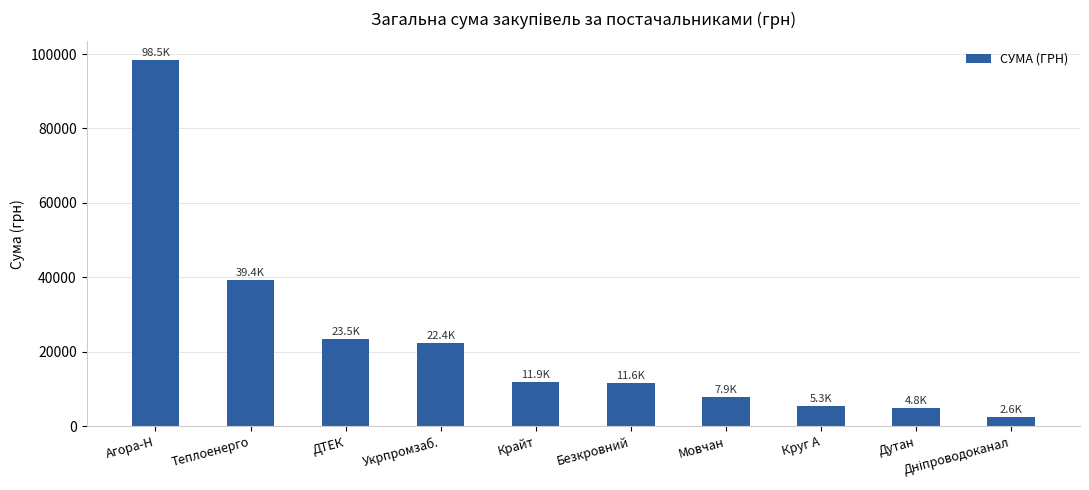

Between Агора-Н and ДТЕК, which is larger?

Агора-Н